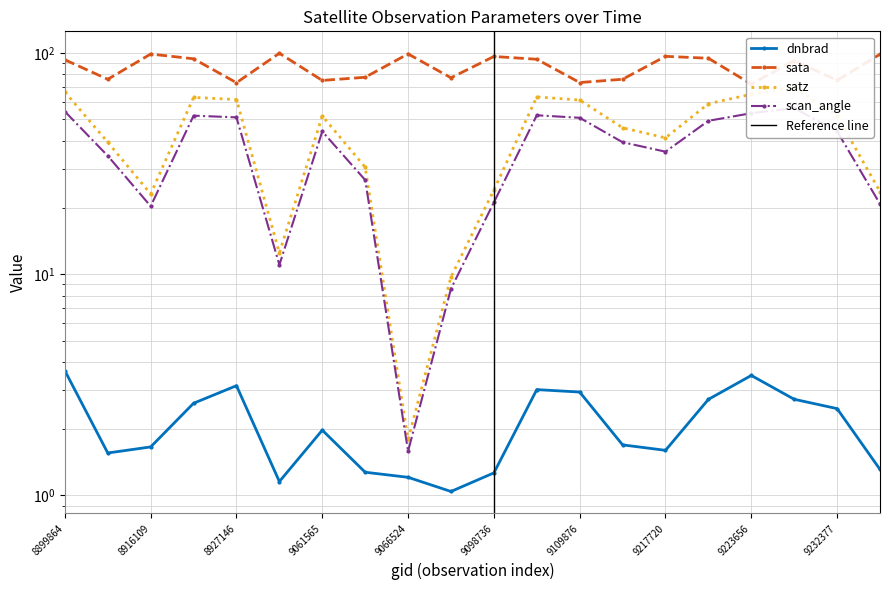

Does the chart have visible grid lines?

Yes